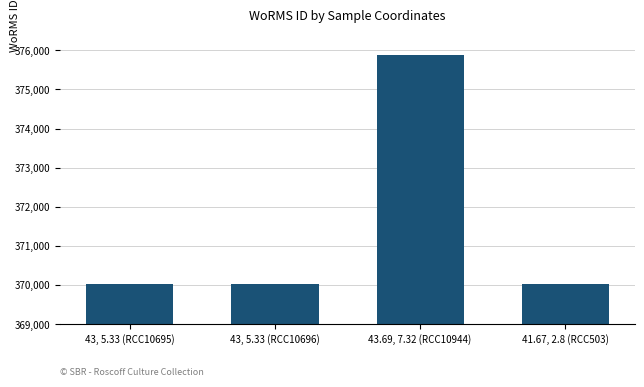

The chart shows a value of 550263 at 43, 5.33 (RCC10696). True or false?

False